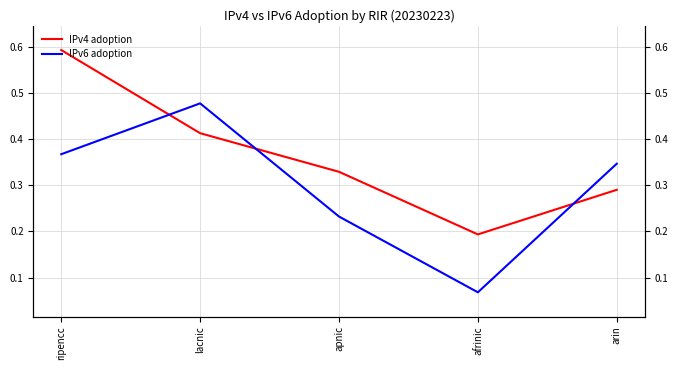

How many intersections are there between IPv6 adoption and IPv4 adoption?

3